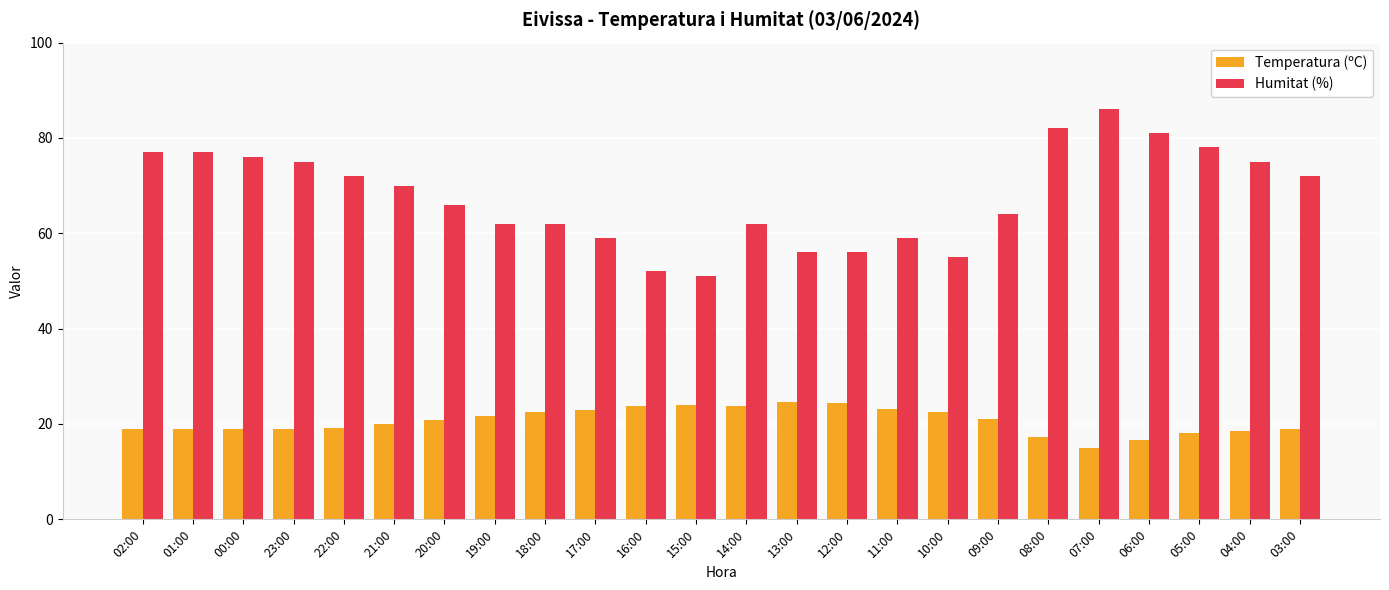

List the series in order of their peak value, highest first.

Humitat (%), Temperatura (ºC)